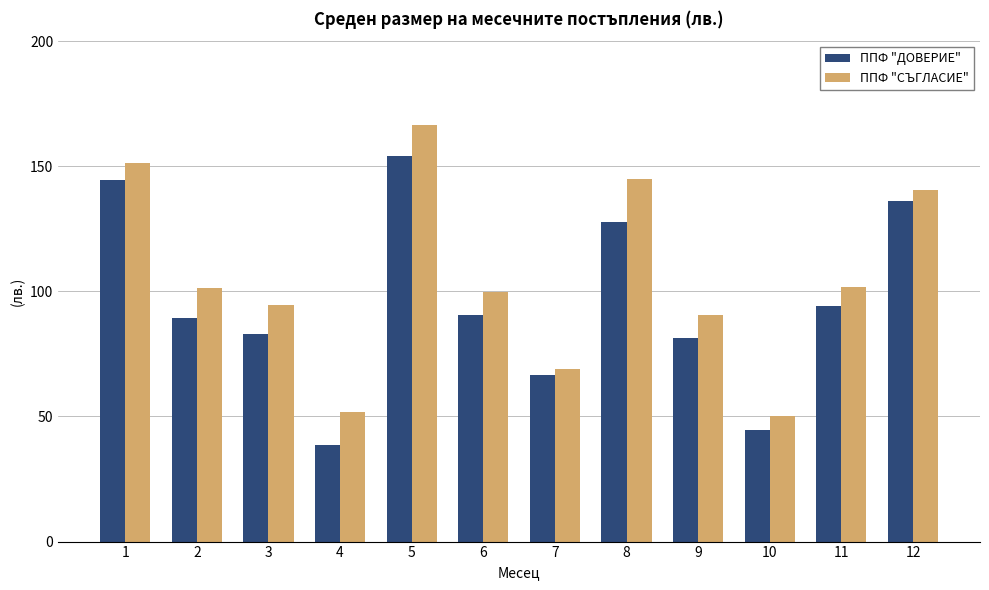

How many distinct data groups are displayed?

2